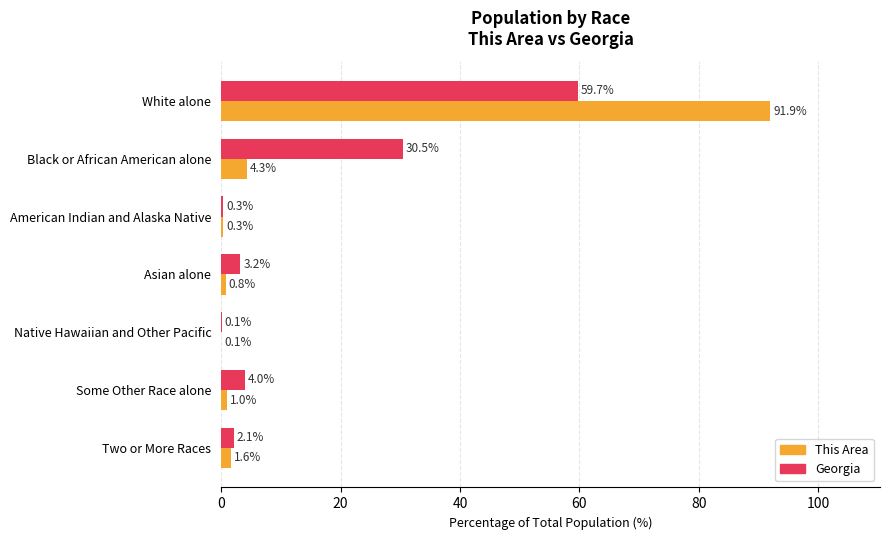

What is the total value across all series at Asian alone?

4.0